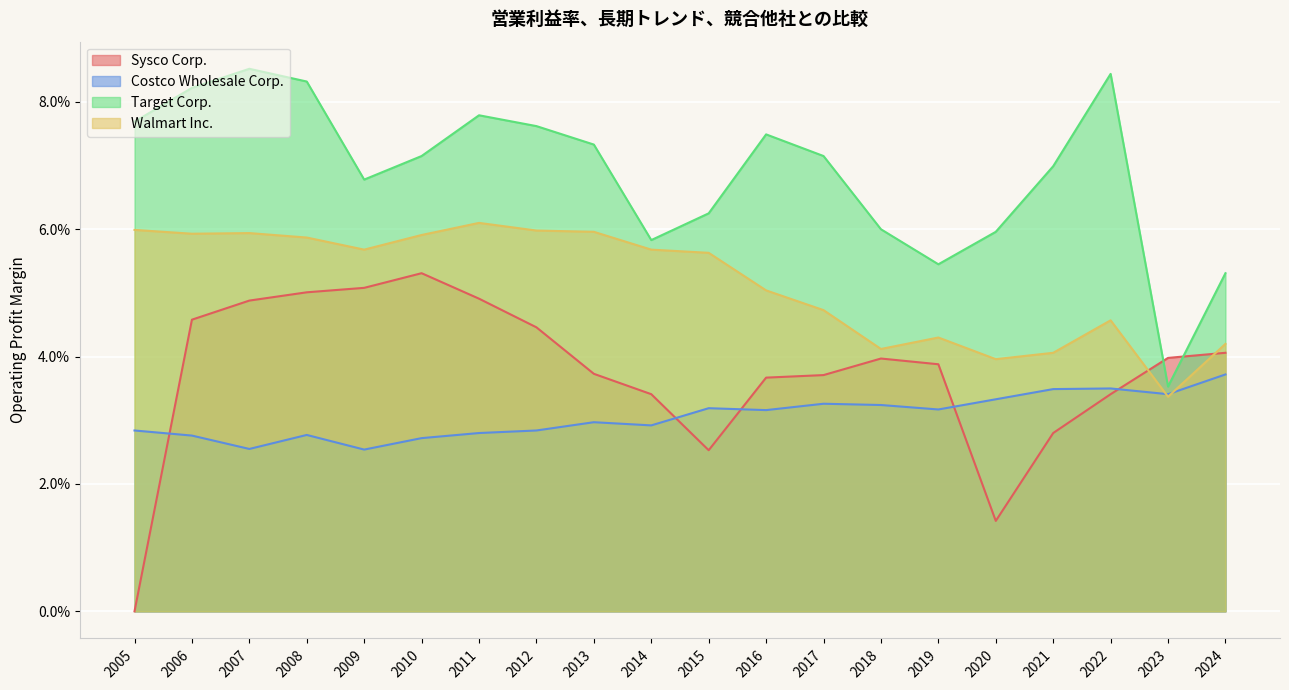

Which category has the lowest value in the Target Corp. series?

2023